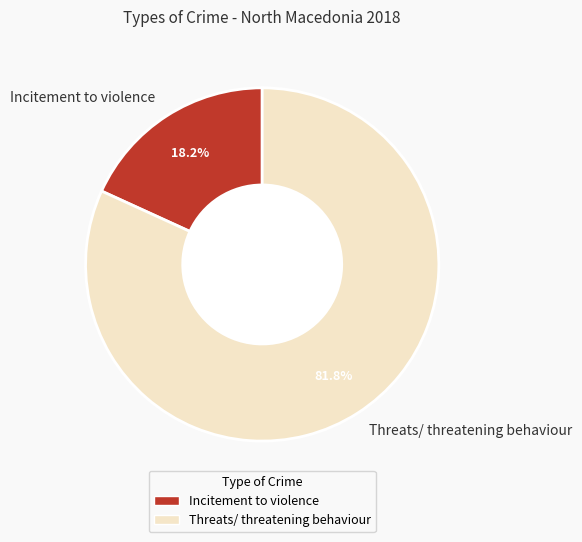

What portion of the pie excludes Threats/ threatening behaviour?

18.2%